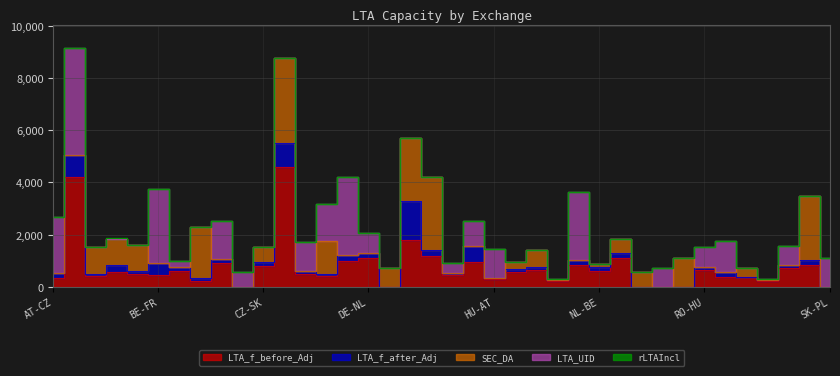

Reading left to right, extract all data points from this chart.

LTA_f_before_Adj: AT-CZ=350.0	AT-DE=4226.0	AT-HU=400.0	AT-SI=553.0	BE-DE=500.0	BE-FR=450.0	BE-NL=619.0	CZ-AT=226.0	CZ-DE=899.0	CZ-PL=0.0	CZ-SK=800.0	DE-AT=4608.0	DE-BE=500.0	DE-CZ=400.0	DE-FR=1000.0	DE-NL=1081.0	DE-PL=0.0	FR-BE=1800.0	FR-DE=1169.0	HR-HU=450.0	HR-SI=944.0	HU-AT=285.0	HU-HR=550.0	HU-RO=630.0	HU-SI=200.0	HU-SK=850.0	NL-BE=619.0	NL-DE=1081.0	PL-CZ=0.0	PL-DE=0.0	PL-SK=0.0	RO-HU=630.0	SI-AT=364.0	SI-HR=353.0	SI-HU=200.0	SK-CZ=700.0	SK-HU=850.0	SK-PL=0.0
LTA_f_after_Adj: AT-CZ=175.0	AT-DE=845.2	AT-HU=80.0	AT-SI=276.5	BE-DE=100.0	BE-FR=450.0	BE-NL=123.8	CZ-AT=113.0	CZ-DE=179.8	CZ-PL=0.0	CZ-SK=160.0	DE-AT=921.6	DE-BE=100.0	DE-CZ=80.0	DE-FR=200.0	DE-NL=216.2	DE-PL=0.0	FR-BE=1500.0	FR-DE=233.8	HR-HU=90.0	HR-SI=620.0	HU-AT=57.0	HU-HR=110.0	HU-RO=126.0	HU-SI=40.0	HU-SK=170.0	NL-BE=123.8	NL-DE=216.2	PL-CZ=0.0	PL-DE=0.0	PL-SK=0.0	RO-HU=126.0	SI-AT=182.0	SI-HR=28.5	SI-HU=40.0	SK-CZ=140.0	SK-HU=170.0	SK-PL=0.0
SEC_DA: AT-CZ=0.0	AT-DE=0.0	AT-HU=1044.9	AT-SI=1018.9	BE-DE=1000.0	BE-FR=0.0	BE-NL=0.0	CZ-AT=1969.6	CZ-DE=0.0	CZ-PL=0.0	CZ-SK=563.7	DE-AT=3231.7	DE-BE=0.0	DE-CZ=1262.1	DE-FR=0.0	DE-NL=0.0	DE-PL=712.6	FR-BE=2401.9	FR-DE=2818.6	HR-HU=0.0	HR-SI=0.0	HU-AT=0.0	HU-HR=295.7	HU-RO=640.2	HU-SI=0.0	HU-SK=0.0	NL-BE=122.8	NL-DE=539.5	PL-CZ=549.5	PL-DE=0.0	PL-SK=1113.2	RO-HU=0.0	SI-AT=0.0	SI-HR=321.7	SI-HU=26.0	SK-CZ=0.0	SK-HU=2450.8	SK-PL=0.0
LTA_UID: AT-CZ=2144.0	AT-DE=4076.0	AT-HU=0.0	AT-SI=0.0	BE-DE=0.0	BE-FR=2851.0	BE-NL=246.0	CZ-AT=0.0	CZ-DE=1441.0	CZ-PL=549.0	CZ-SK=0.0	DE-AT=0.0	DE-BE=1100.0	DE-CZ=1441.0	DE-FR=3018.0	DE-NL=755.0	DE-PL=0.0	FR-BE=0.0	FR-DE=0.0	HR-HU=385.0	HR-SI=941.0	HU-AT=1101.0	HU-HR=0.0	HU-RO=0.0	HU-SI=66.0	HU-SK=2620.0	NL-BE=1.0	NL-DE=0.0	PL-CZ=0.0	PL-DE=712.0	PL-SK=0.0	RO-HU=766.0	SI-AT=1200.0	SI-HR=0.0	SI-HU=14.0	SK-CZ=703.0	SK-HU=0.0	SK-PL=1113.0
rLTAIncl: AT-CZ=0.5	AT-DE=0.2	AT-HU=0.2	AT-SI=0.5	BE-DE=0.2	BE-FR=1.0	BE-NL=0.2	CZ-AT=0.5	CZ-DE=0.2	CZ-PL=0.0	CZ-SK=0.2	DE-AT=0.2	DE-BE=0.2	DE-CZ=0.2	DE-FR=0.2	DE-NL=0.2	DE-PL=0.0	FR-BE=0.9	FR-DE=0.2	HR-HU=0.2	HR-SI=0.5	HU-AT=0.2	HU-HR=0.2	HU-RO=0.2	HU-SI=0.2	HU-SK=0.2	NL-BE=0.2	NL-DE=0.2	PL-CZ=0.0	PL-DE=0.0	PL-SK=0.0	RO-HU=0.2	SI-AT=0.5	SI-HR=0.5	SI-HU=0.2	SK-CZ=0.2	SK-HU=0.2	SK-PL=0.0